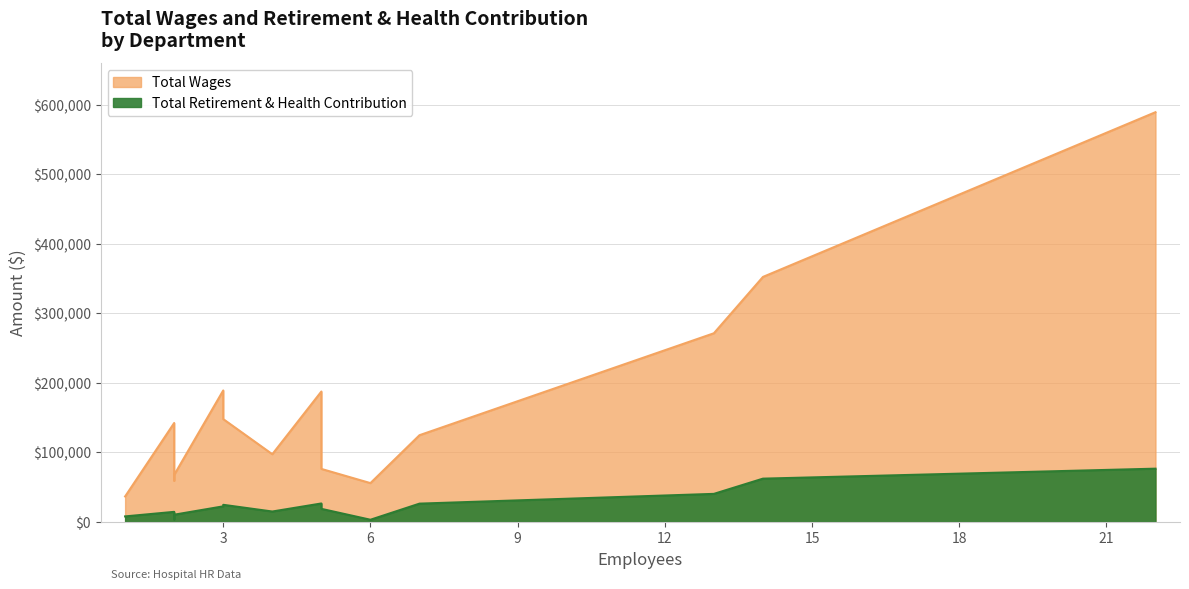

Does the chart have visible grid lines?

Yes